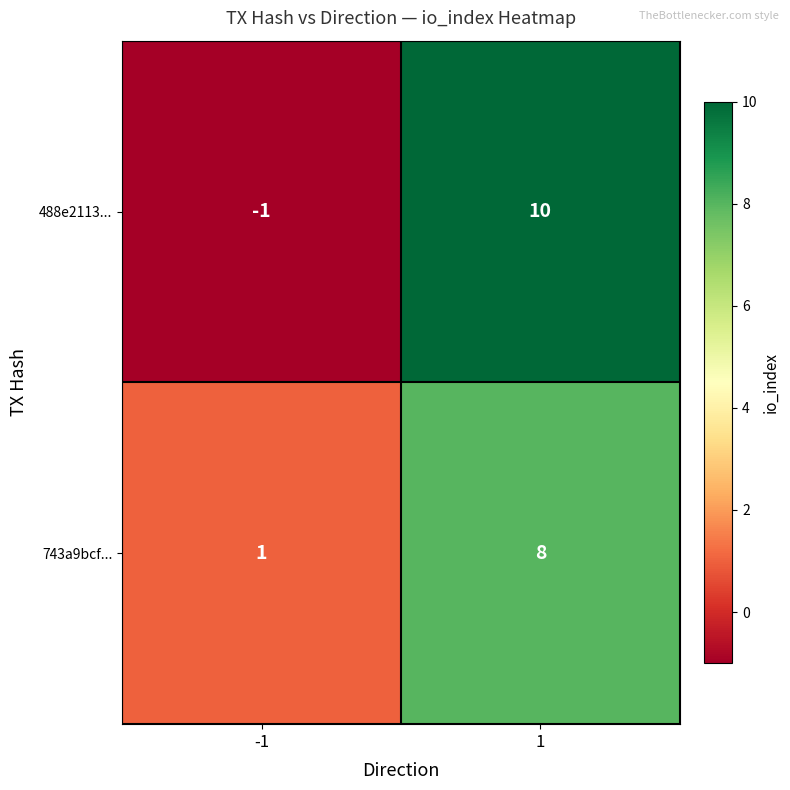

What is the smallest value displayed?

-1